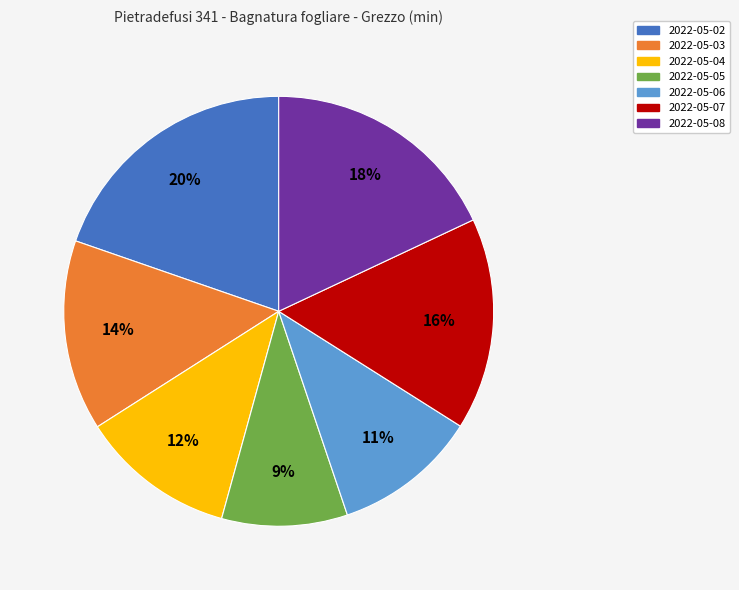

How many slices are in this pie chart?

7